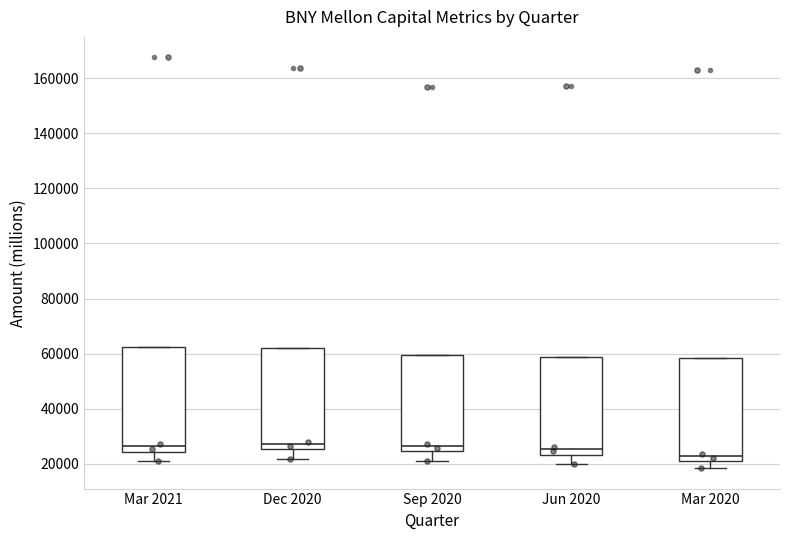

Reading left to right, read every box against the y-axis: the position of its median line, the range the box covers, and the ends of its whiskers. The values are not printed on the chart, so give them approximately, as read against the axis.

Mar 2021: median 26000, box 24000 to 62000, whiskers 22000 to 62000
Dec 2020: median 28000, box 26000 to 62000, whiskers 22000 to 62000
Sep 2020: median 26000, box 24000 to 60000, whiskers 22000 to 60000
Jun 2020: median 26000, box 24000 to 58000, whiskers 20000 to 58000
Mar 2020: median 22000 (just above the box's lower edge), box 22000 to 58000, whiskers 18000 to 58000